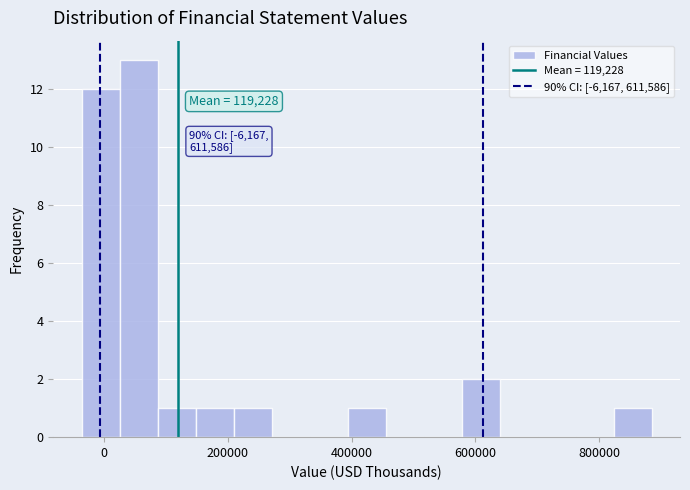

Read against the x-axis, roughly where is the centre of the tallest bar?

60000